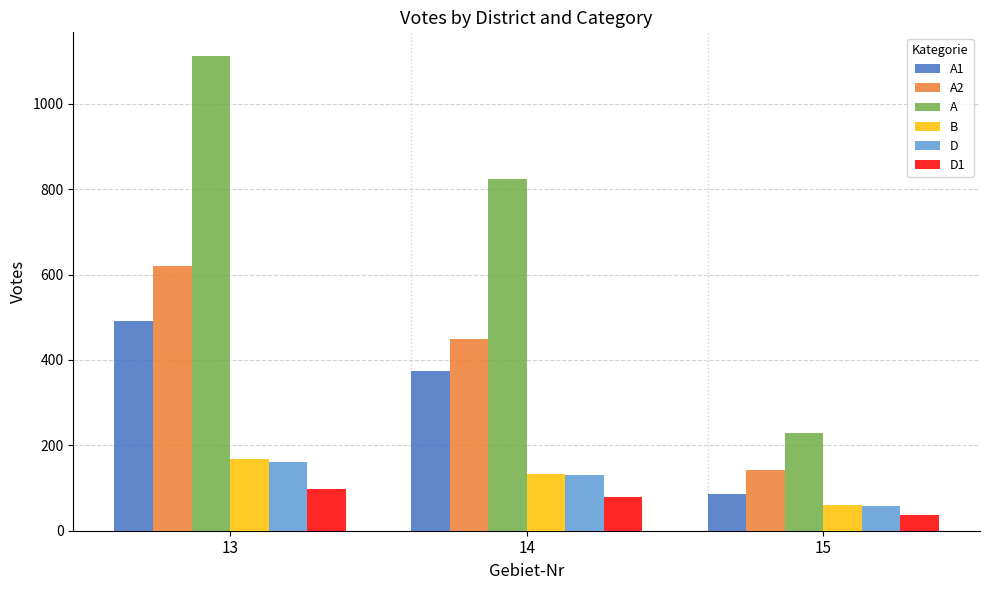

Reading left to right, list all the values displayed in this chart.

A1: 491	375	87
A2: 621	450	143
A: 1112	825	230
B: 168	132	60
D: 162	131	59
D1: 97	80	37